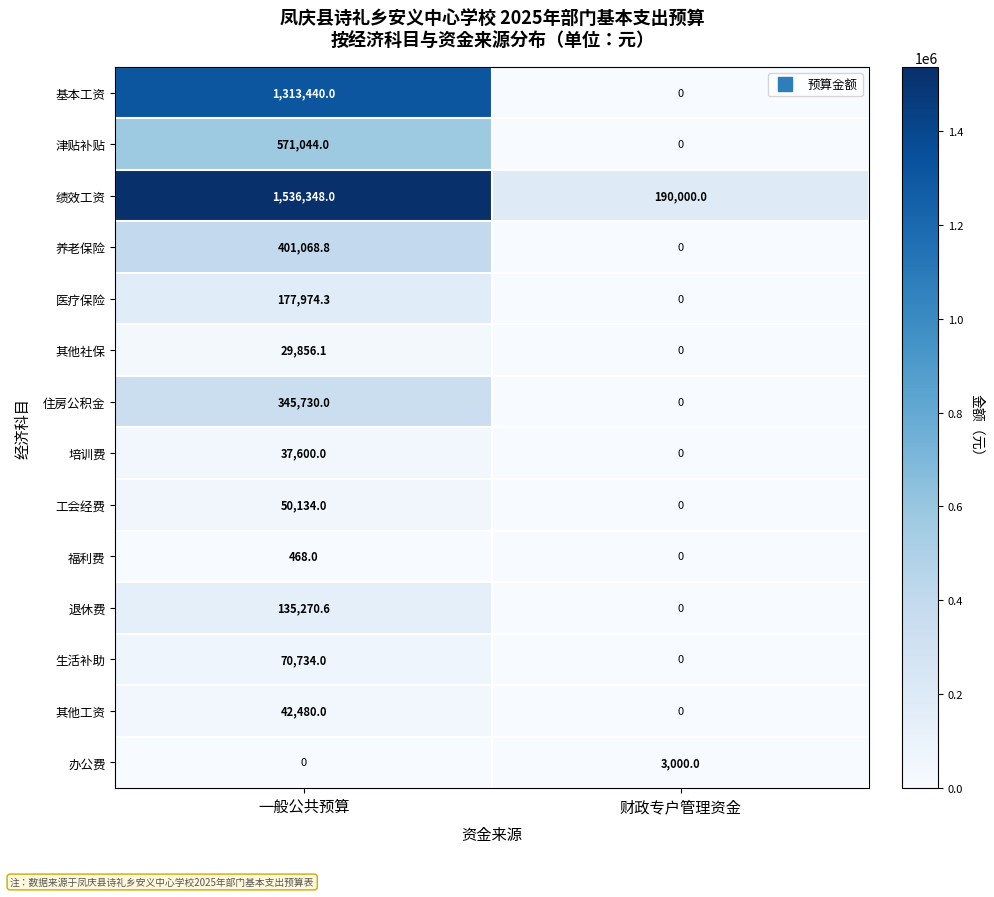

At which category is the sum across all series the highest?

一般公共预算